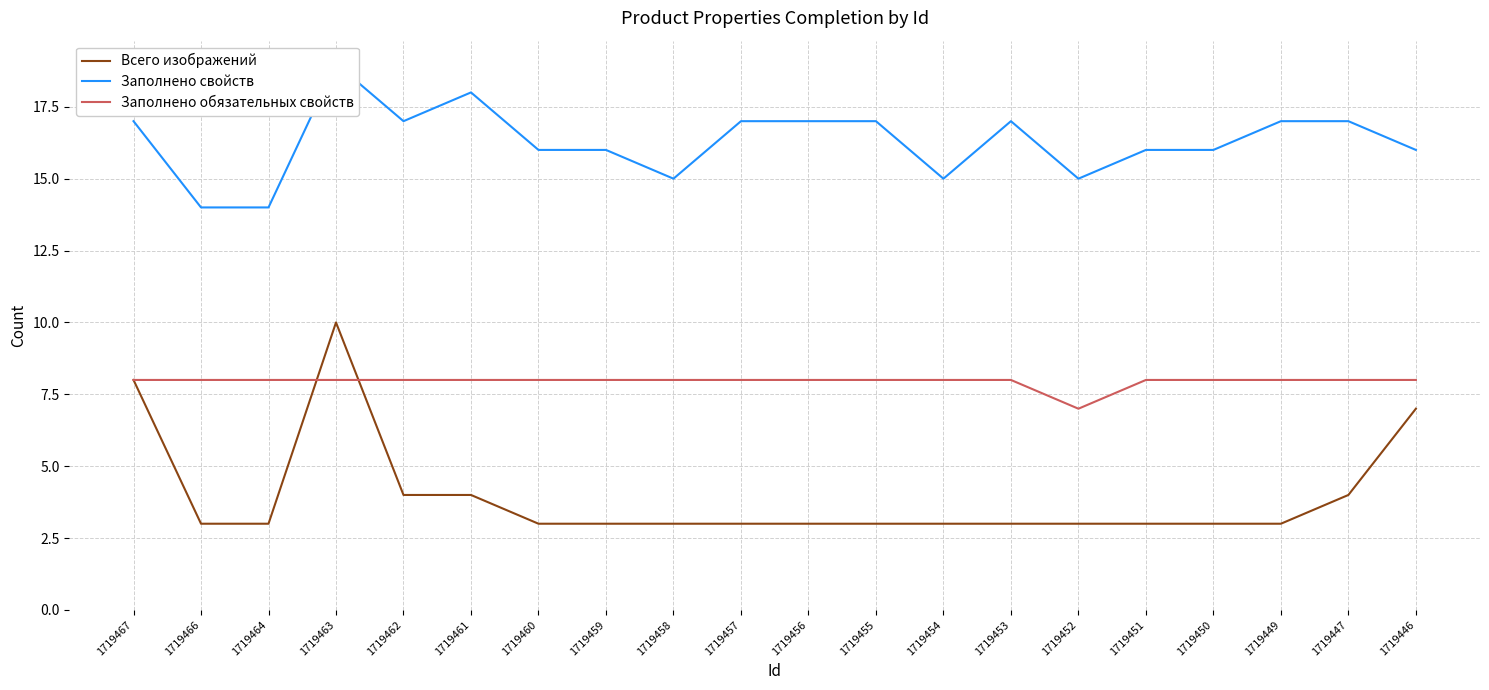

At how many categories does at least one series exceed 13?

20